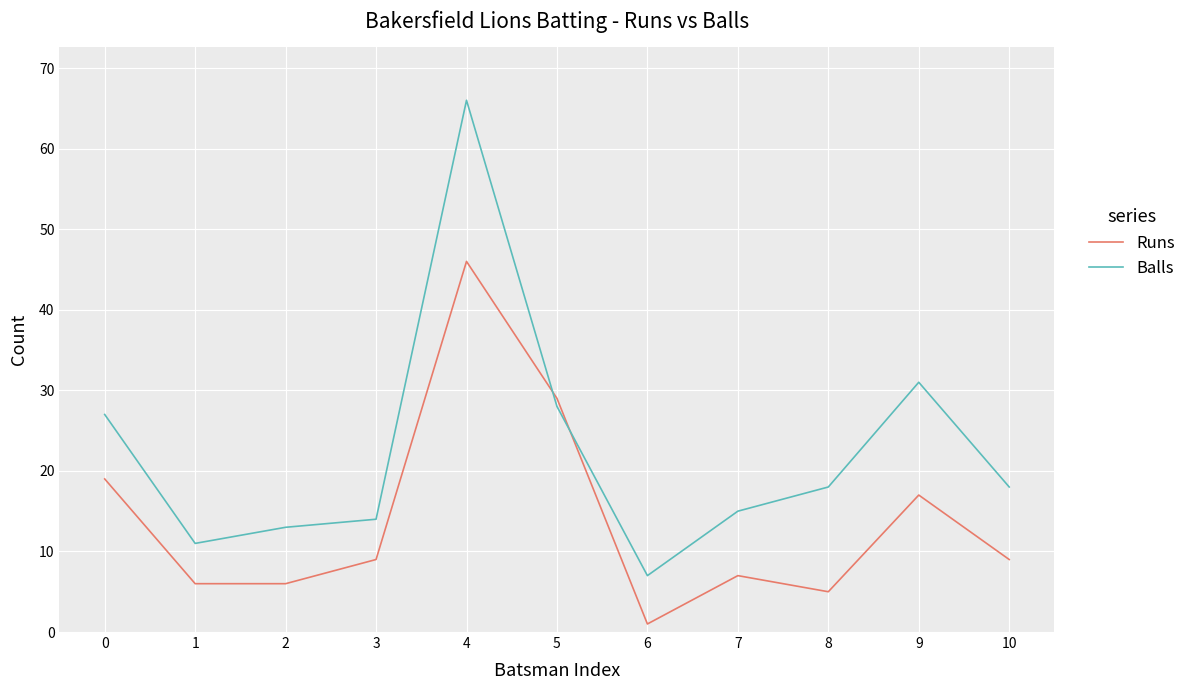

Which category has the lowest value in the Balls series?

6